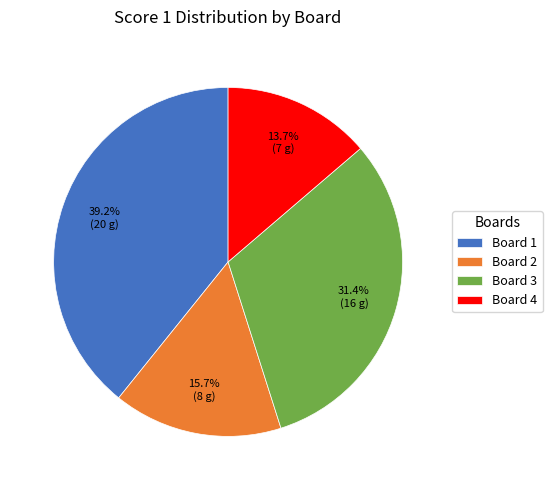

What portion of the pie excludes Board 4?

86.3%